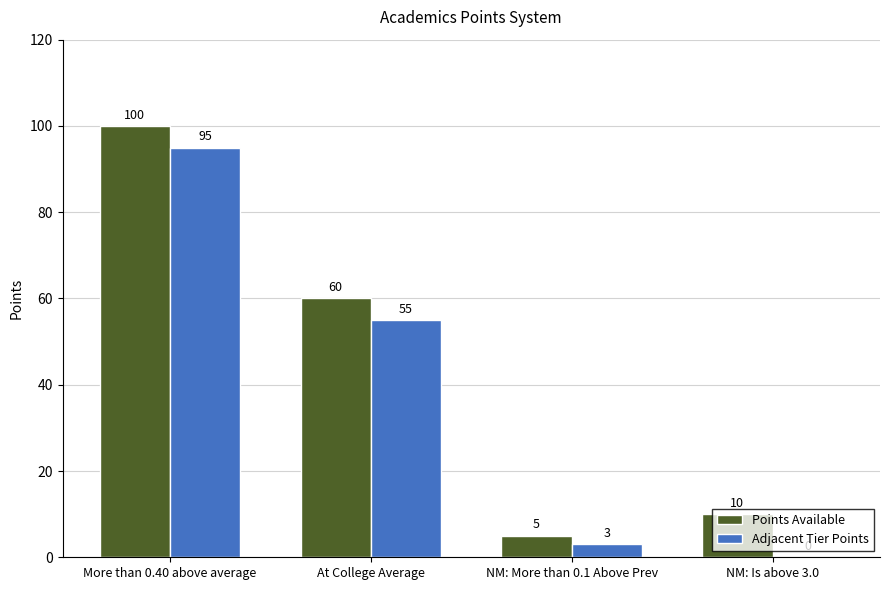

What is the sum of all Points Available values?

175